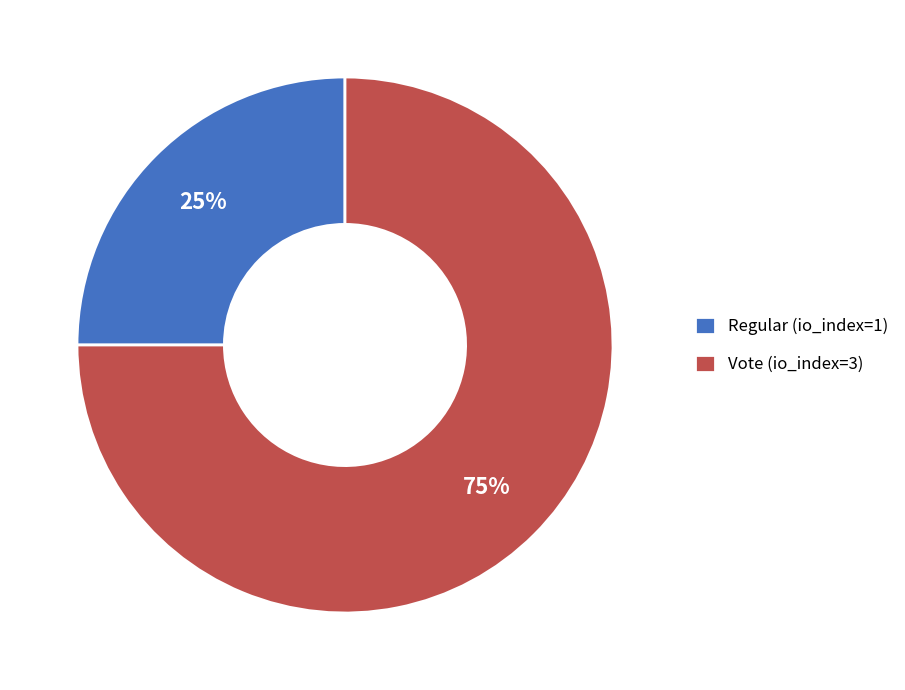

Which slice is the largest?

Vote (io_index=3)